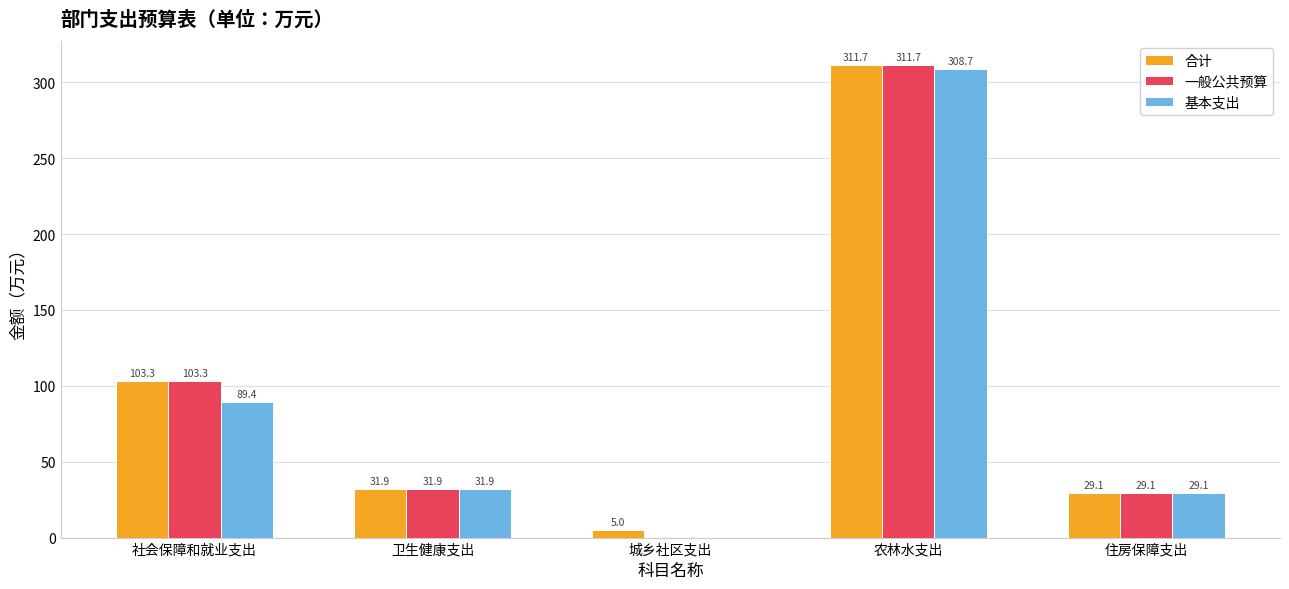

How many categories are shown in the chart?

5